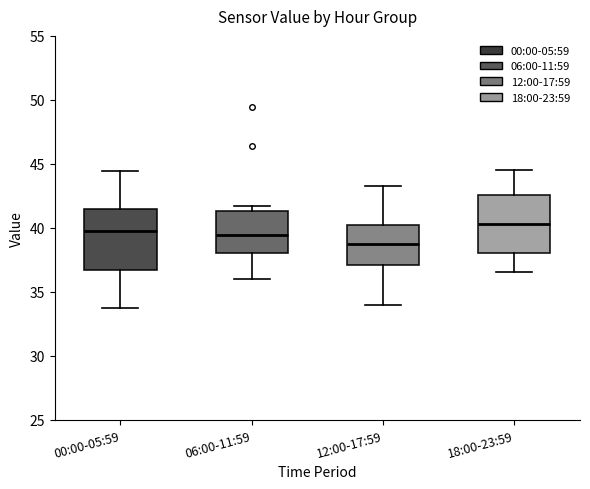

Which box has the lowest median line?

12:00-17:59